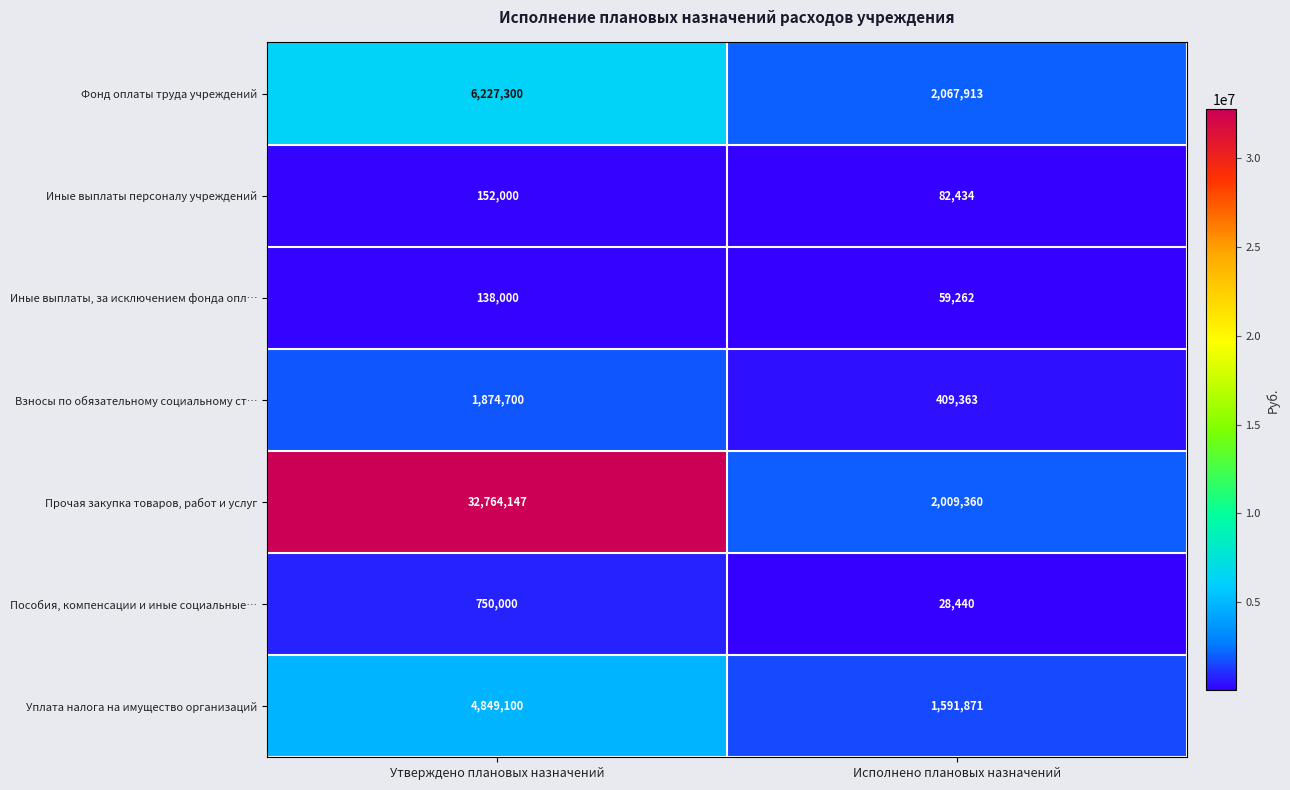

Reading left to right, list all the values displayed in this chart.

Фонд оплаты труда учреждений: 6227300	2067913
Иные выплаты персоналу учреждений: 152000	82434
Иные выплаты, за исключением фонда опл…: 138000	59262
Взносы по обязательному социальному ст…: 1874700	409363
Прочая закупка товаров, работ и услуг: 32764147	2009360
Пособия, компенсации и иные социальные…: 750000	28440
Уплата налога на имущество организаций: 4849100	1591871